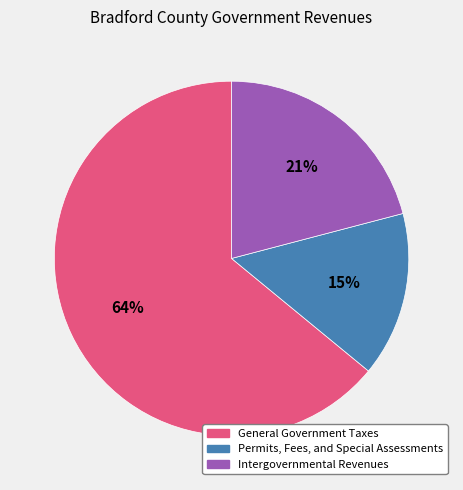

Which category has the smallest portion of the pie?

Permits, Fees, and Special Assessments